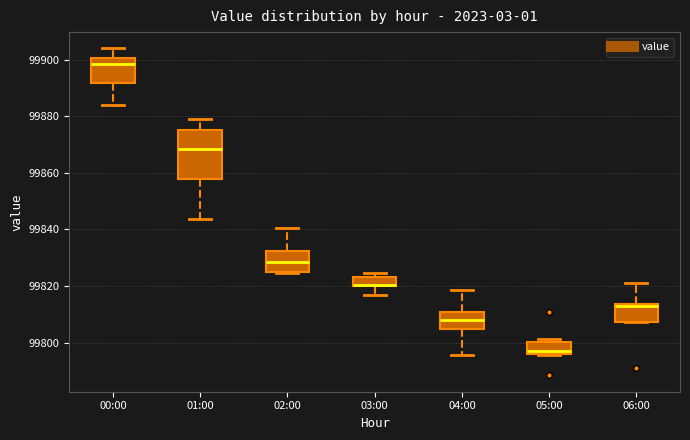

Which box is the tallest, from its lower edge to its upper edge?

01:00